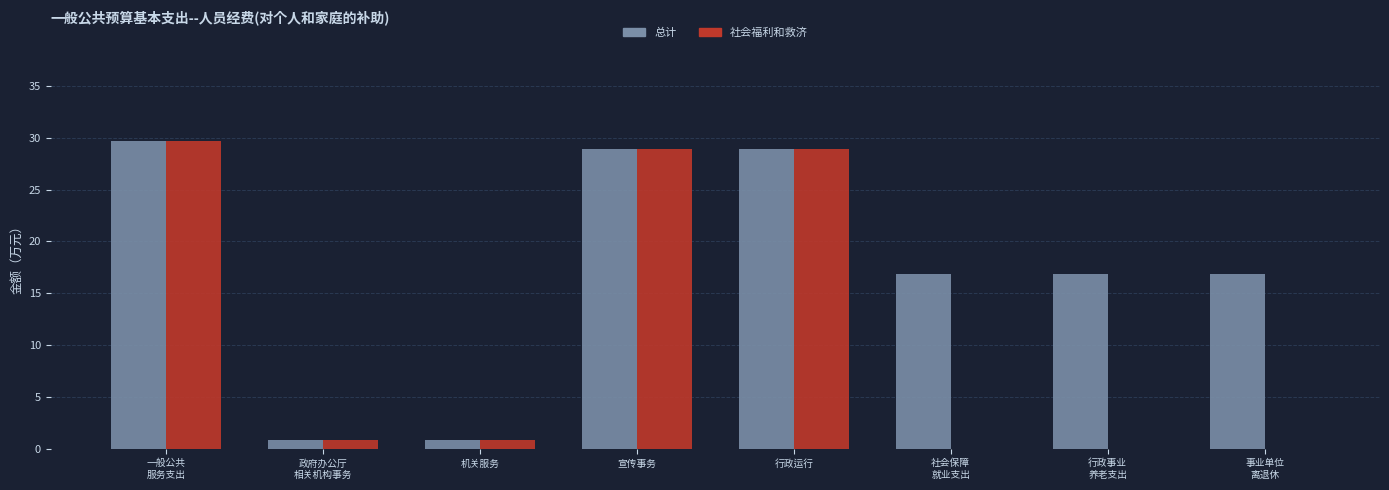

What is the total value across all series at 行政事业
养老支出?

16.9